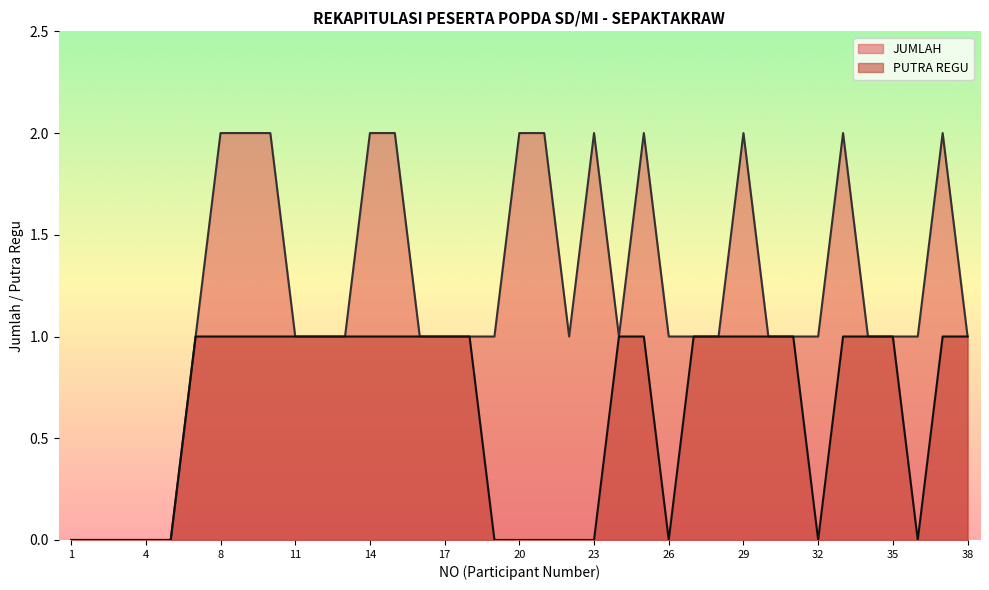

List the labels in order of JUMLAH value, largest first.

8, 9, 10, 14, 15, 20, 21, 23, 25, 29, 33, 37, 7, 11, 12, 13, 16, 17, 18, 19, 22, 24, 26, 27, 28, 30, 31, 32, 34, 35, 36, 38, 1, 2, 3, 4, 5